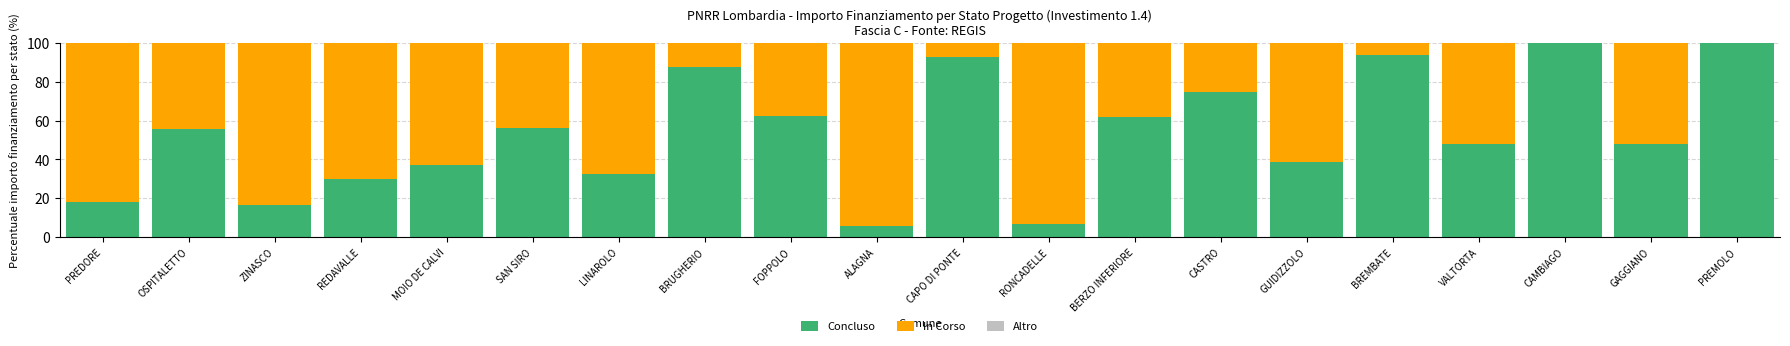

How many categories are shown in the chart?

20